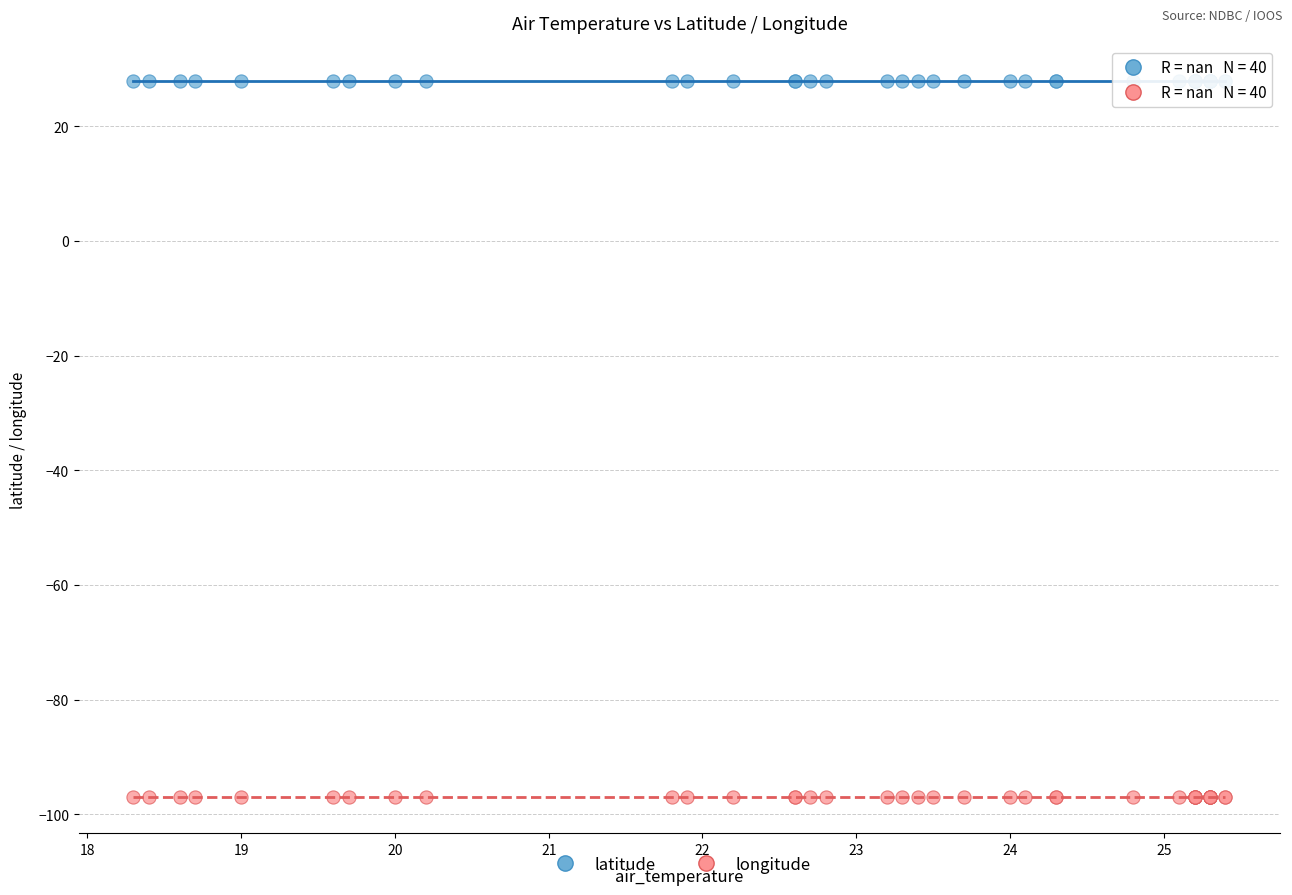

Which series reaches the maximum Y coordinate?

latitude